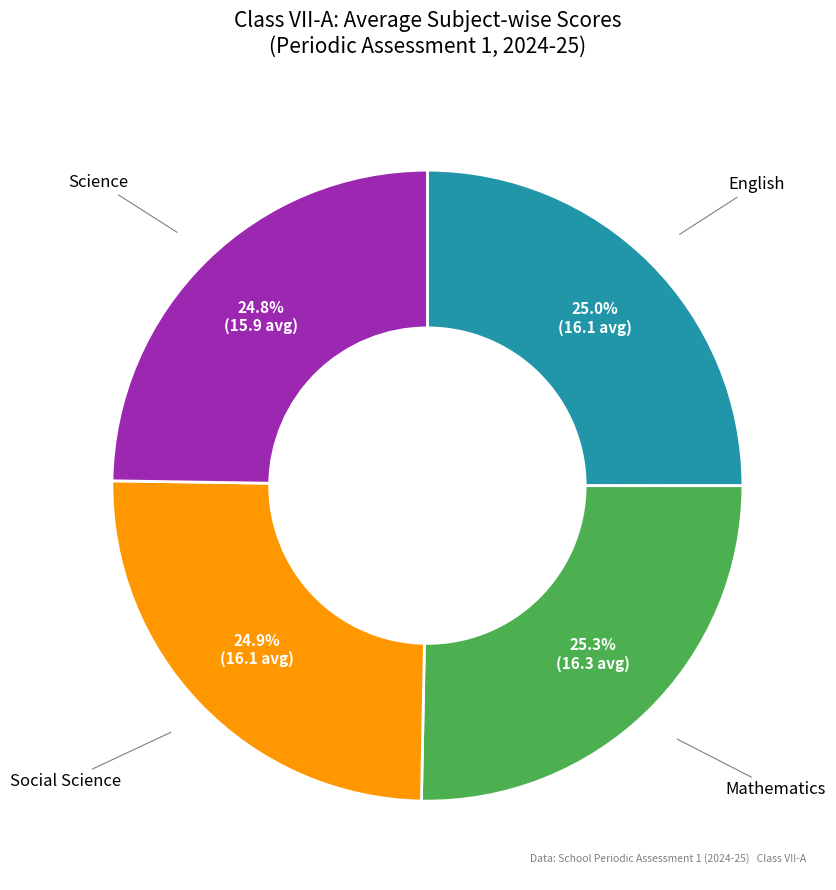

Is there any slice that represents more than half of the pie?

No